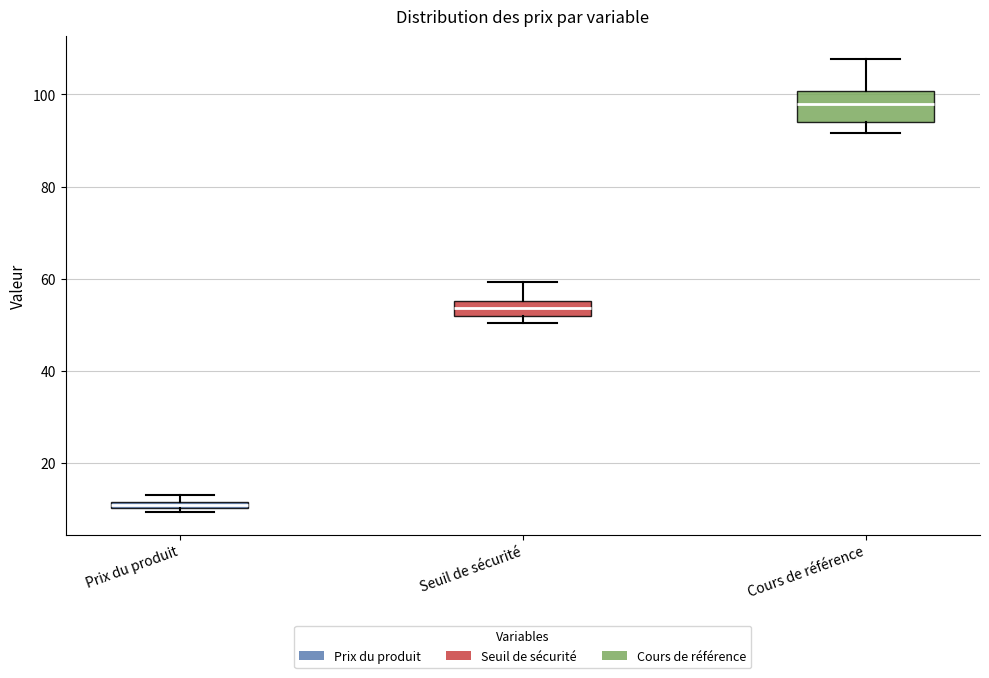

Which box has the lowest median line?

Prix du produit